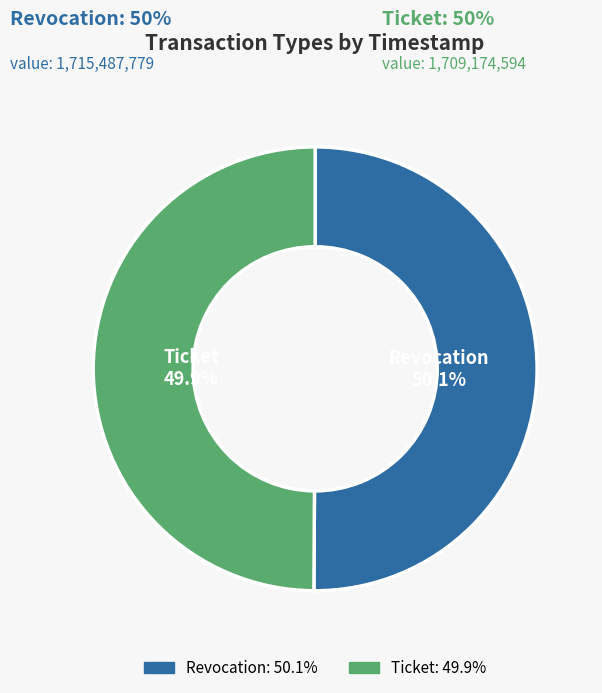

Count the number of slices in the pie.

2